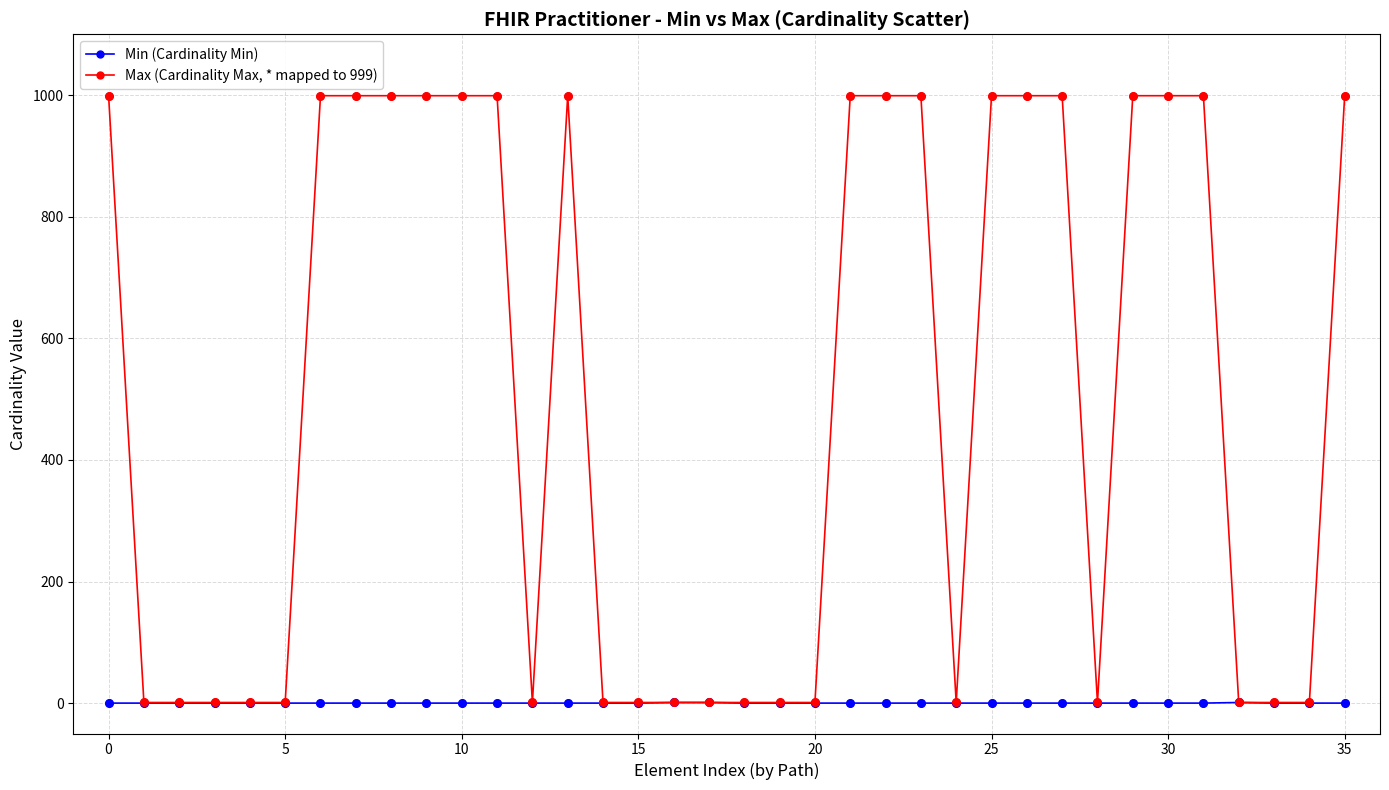

Which series has the widest spread of values?

Max (Cardinality Max, * mapped to 999)